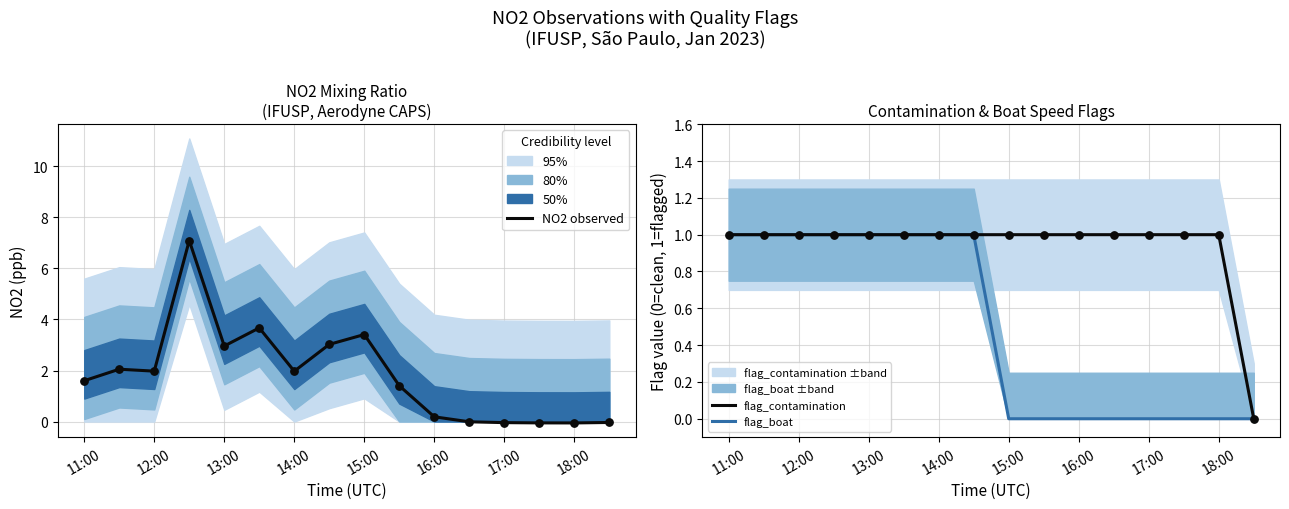

The value of flag_contamination at 13:00 is 1. True or false?

True